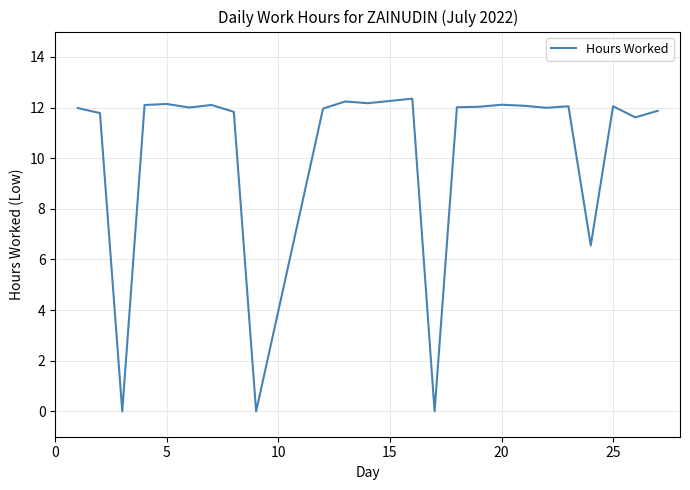

Does the chart have visible grid lines?

Yes